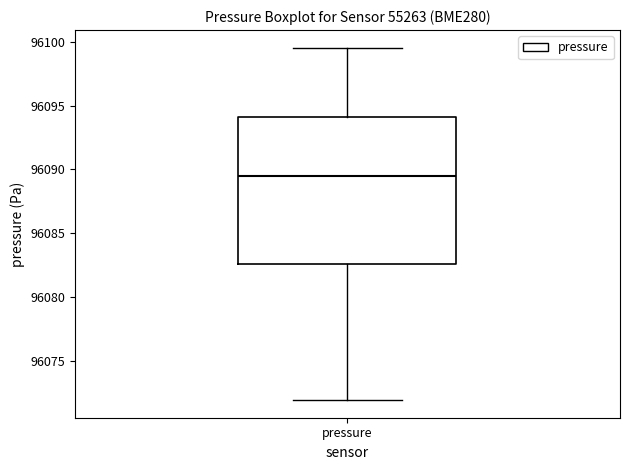

Read this box plot against the y-axis: the position of the median line, the range covered by the box, and the ends of both whiskers. The values are not printed on the chart, so give them approximately, as read against the axis.

median 96089.5, box 96082.5 to 96094.0, whiskers 96072.0 to 96099.5